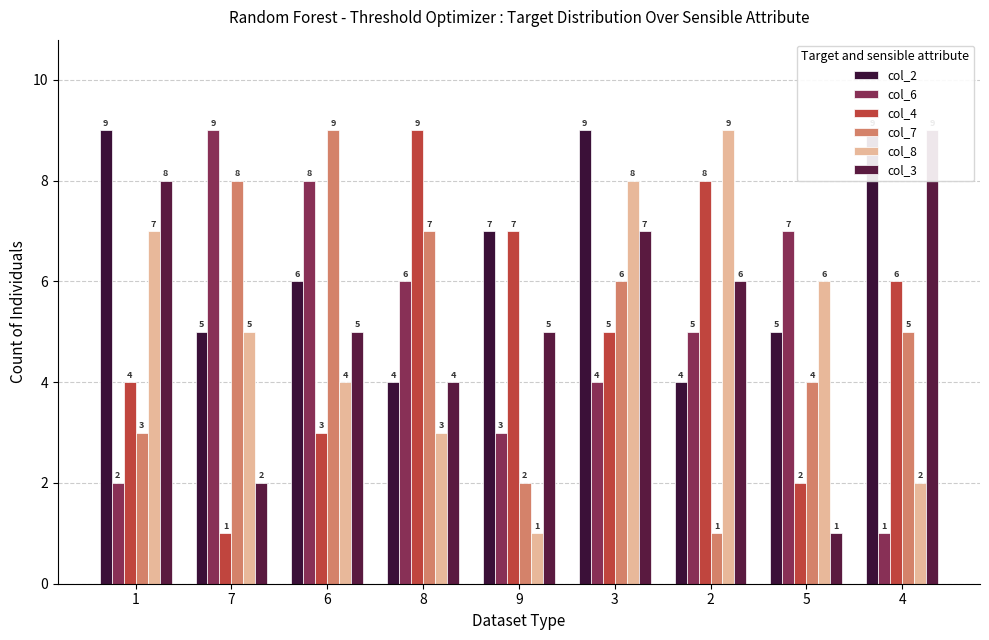

What is the sum of the col_8 values at 7 and 1?

12